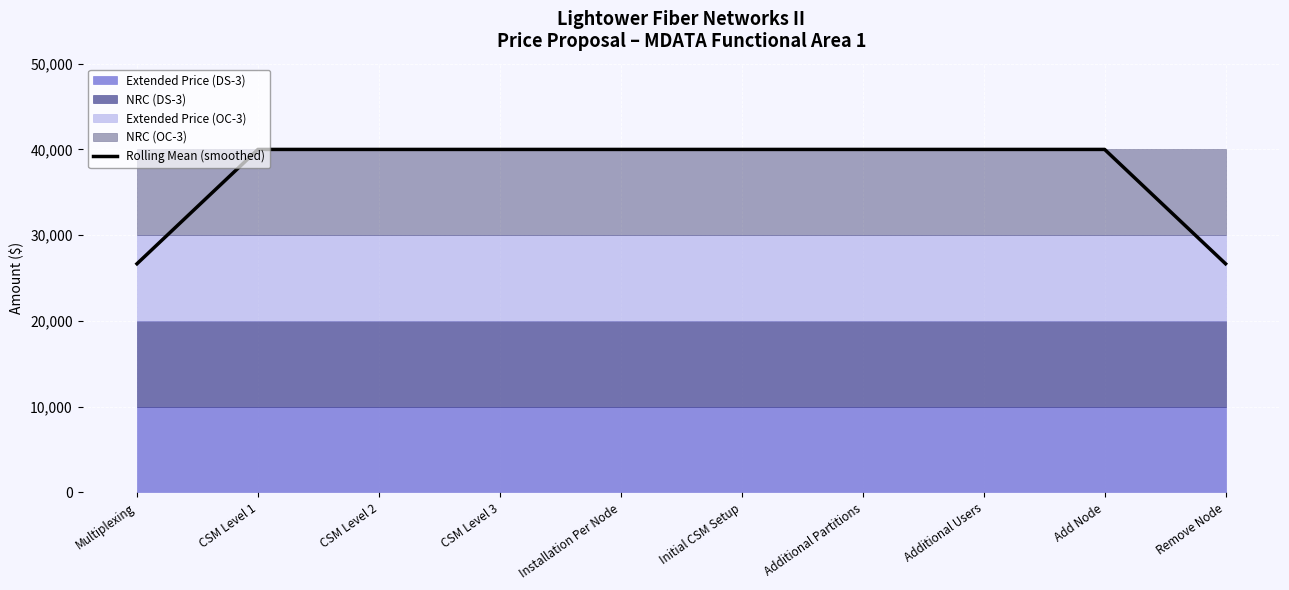

What is the label of the 1st point from the right?

Remove Node